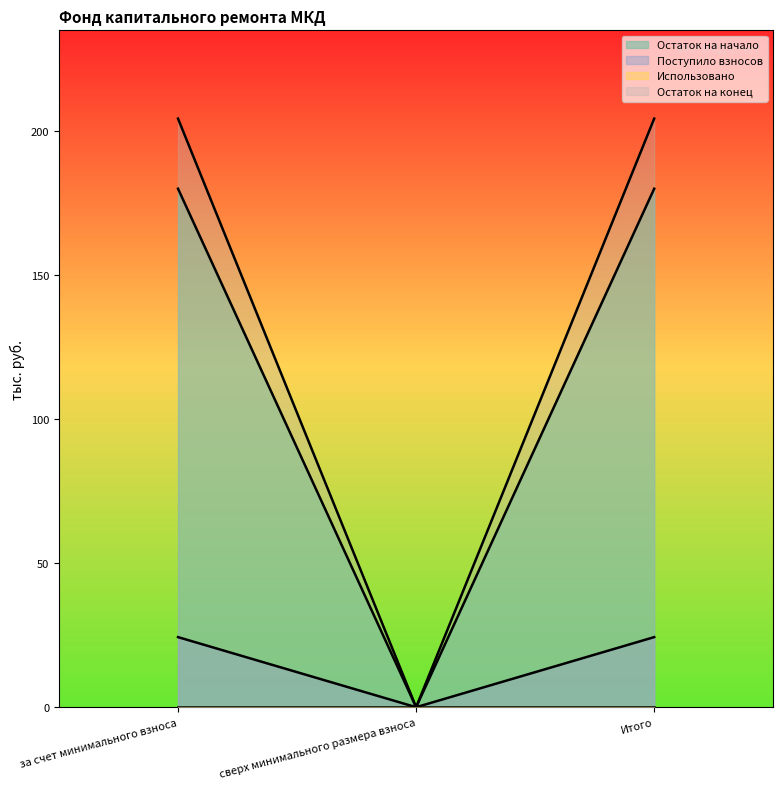

What position from the left is Итого?

3